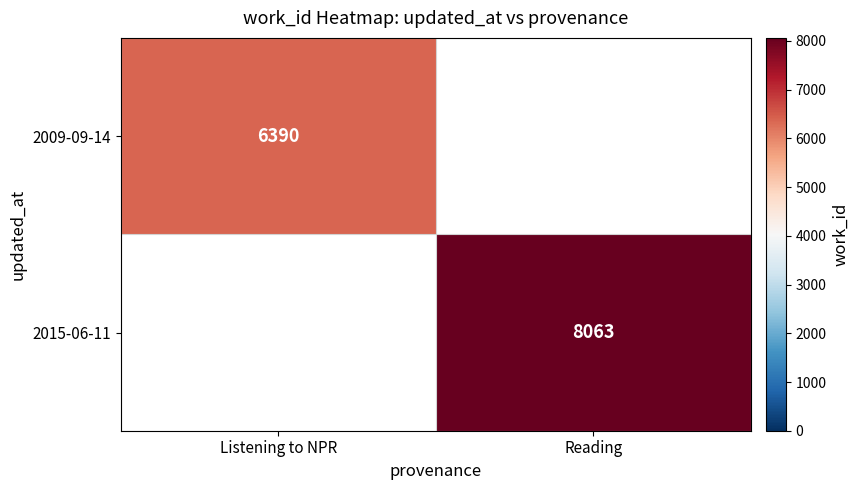

The 2015-06-11 series shows 5643 at Reading. True or false?

False